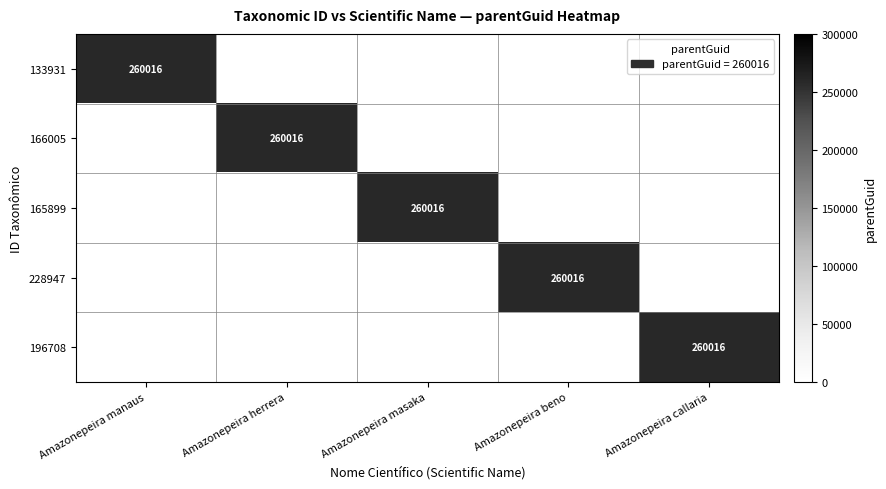

Is it true that 166005 equals 260016 at Amazonepeira herrera?

True